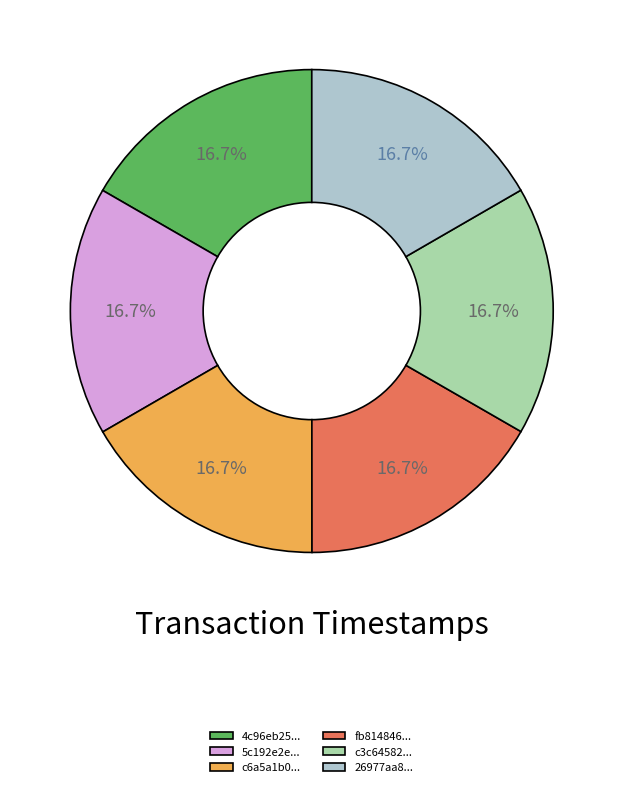

What is the ratio of the value at 4c96eb25... to the value at fb814846...?

1.0